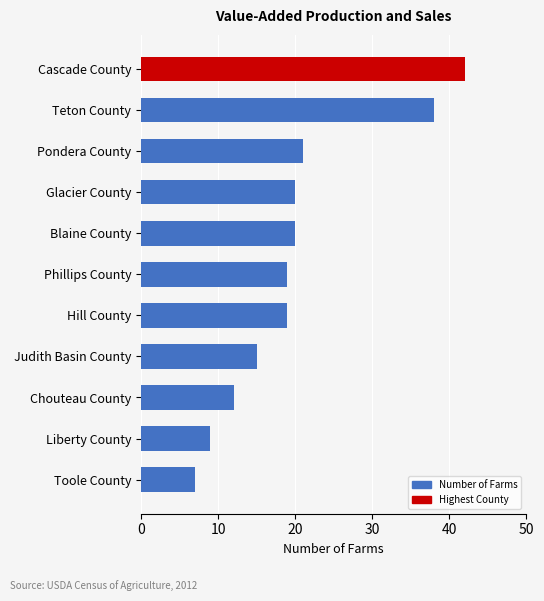

What is the minimum value shown in the chart?

7